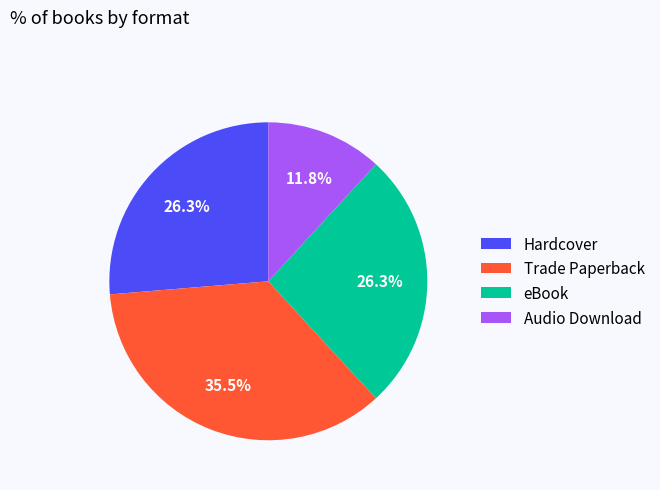

What is the smallest slice in the pie chart?

Audio Download